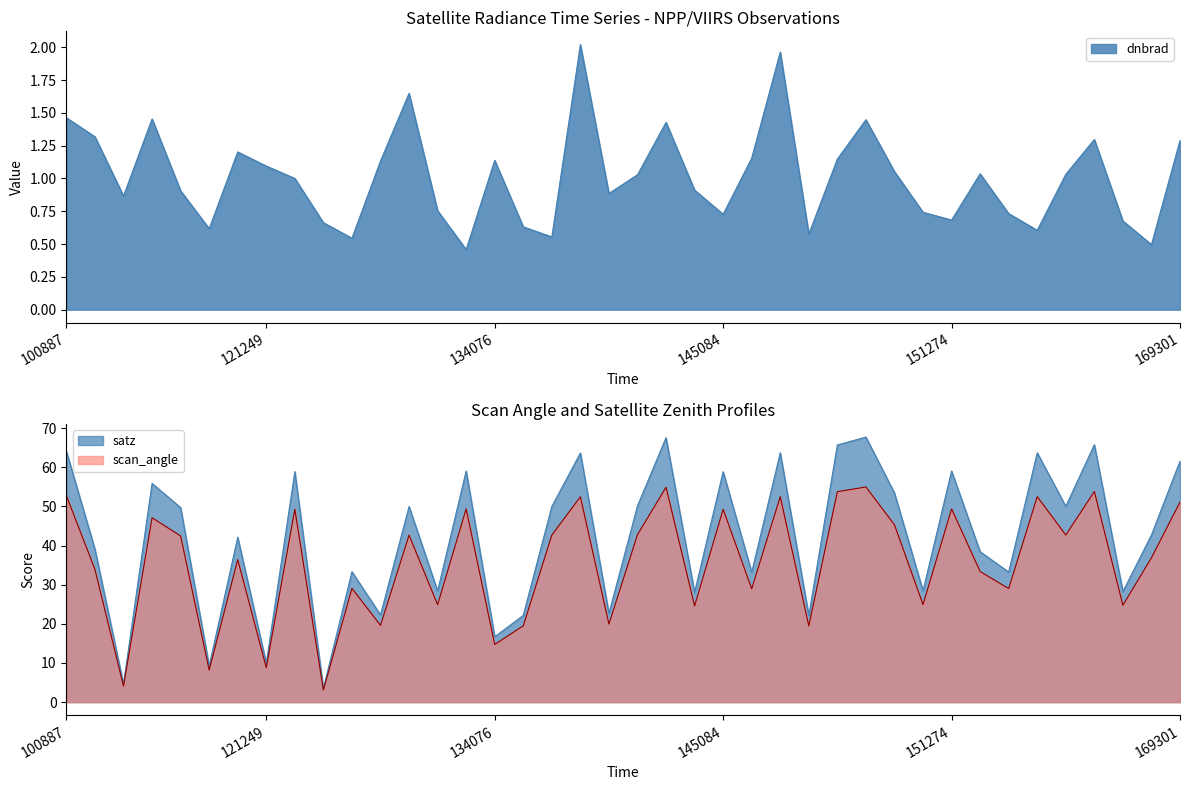

Which series has the largest total across all categories?

satz